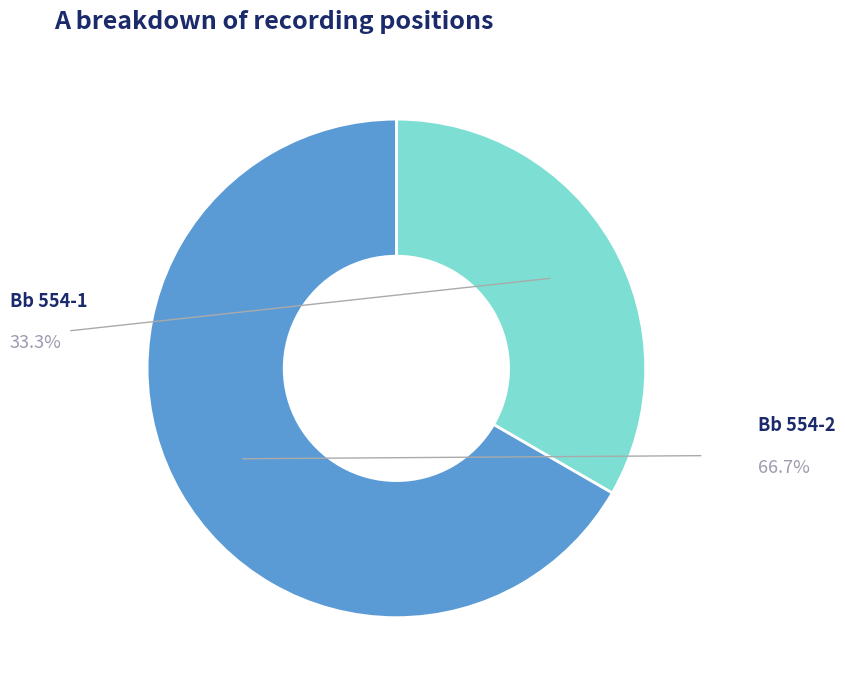

Is there a majority slice in this chart?

Yes